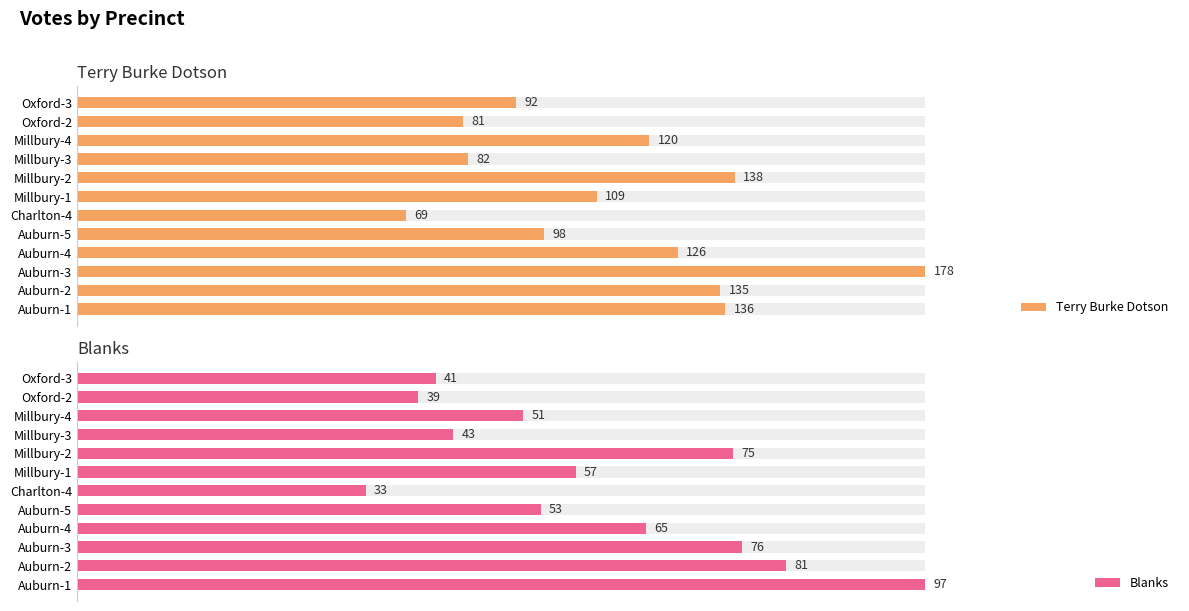

Reading left to right, what are all the values shown in this chart?

Terry Burke Dotson: 136	135	178	126	98	69	109	138	82	120	81	92
Blanks: 97	81	76	65	53	33	57	75	43	51	39	41